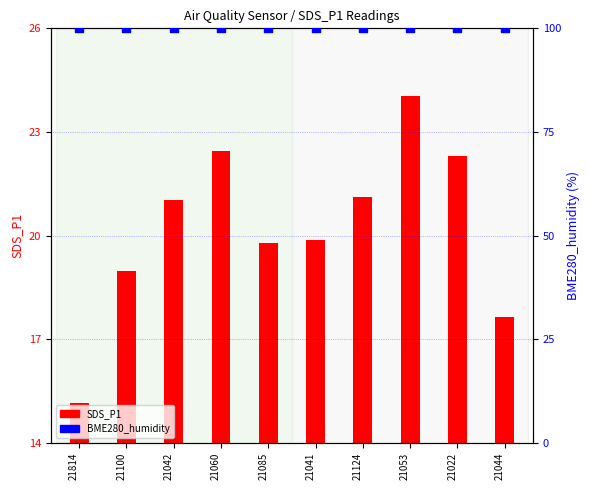

Is the value of BME280_humidity at 21060 greater than the value of SDS_P1 at 21042?

Yes